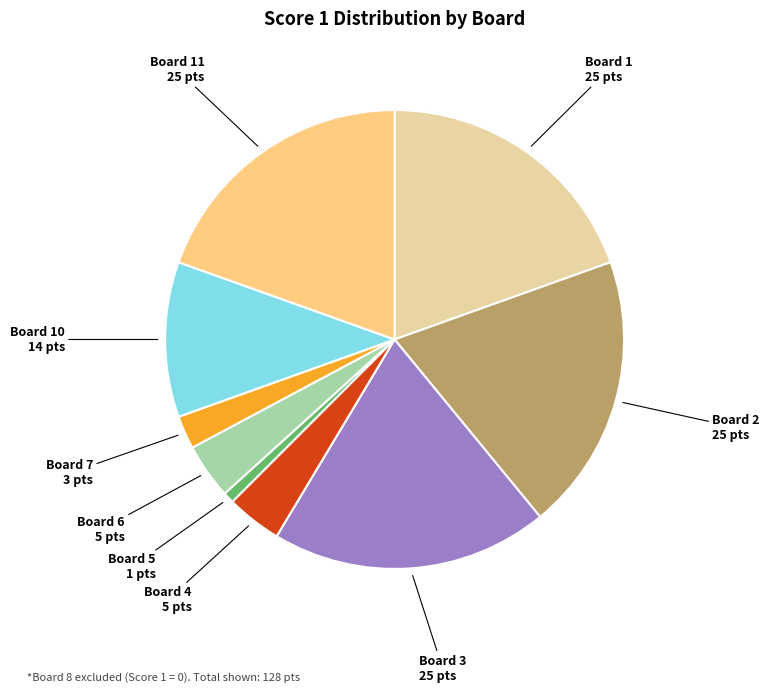

What is the smallest slice in the pie chart?

Board 5